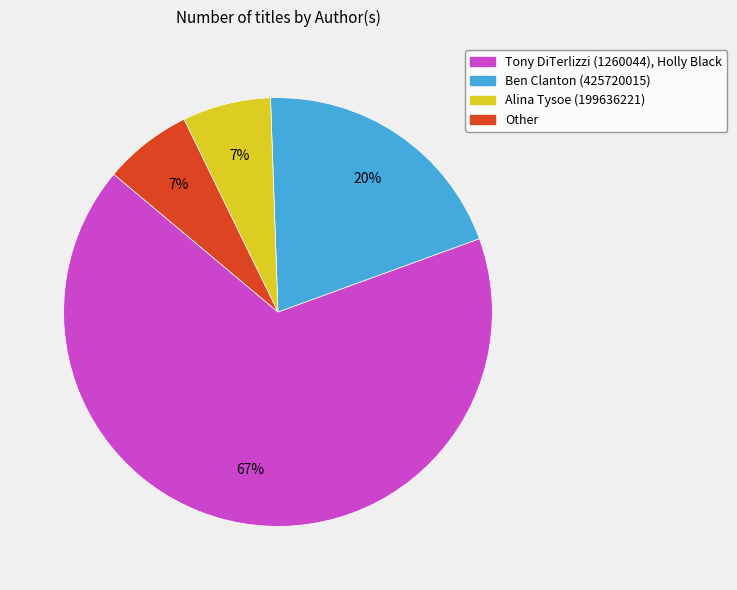

Count the number of slices in the pie.

4